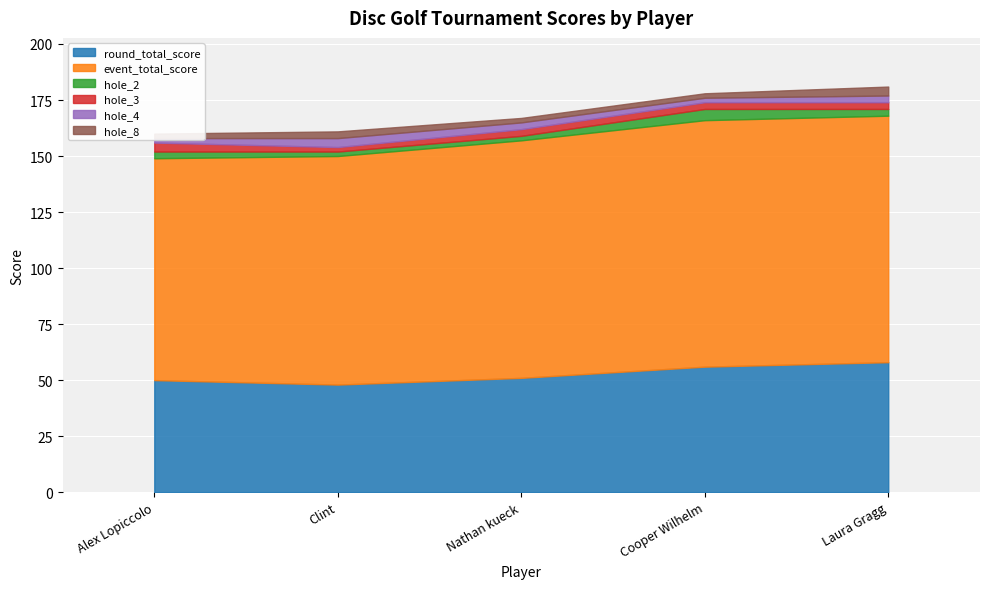

Read the round_total_score value at Alex Lopiccolo.

50